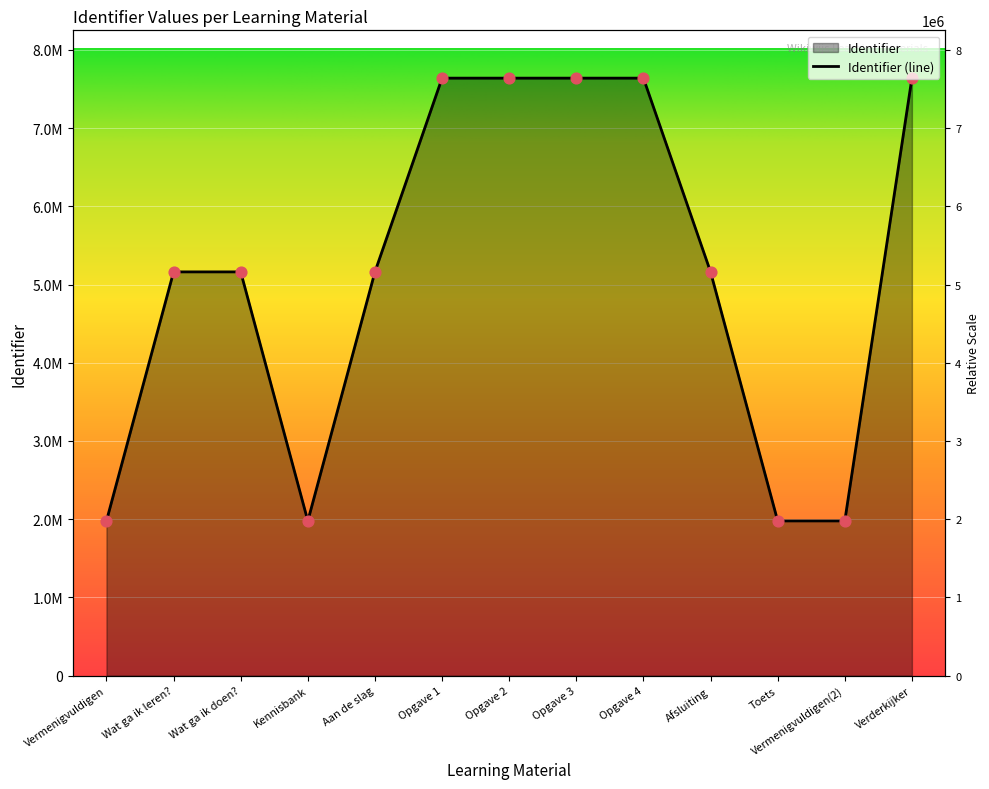

What is the ratio of the value at Opgave 4 to the value at Vermenigvuldigen?

3.9